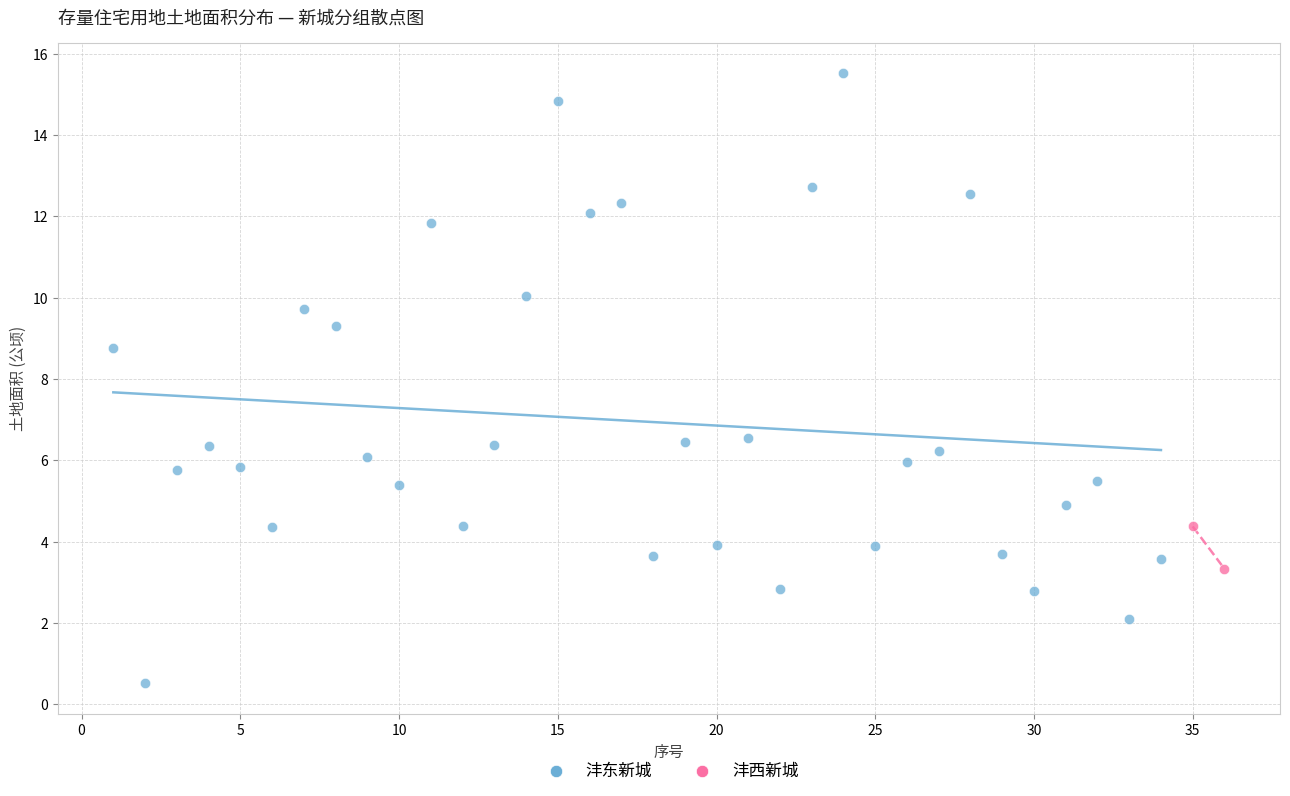

What are all the series names shown in the legend?

沣东新城, 沣西新城